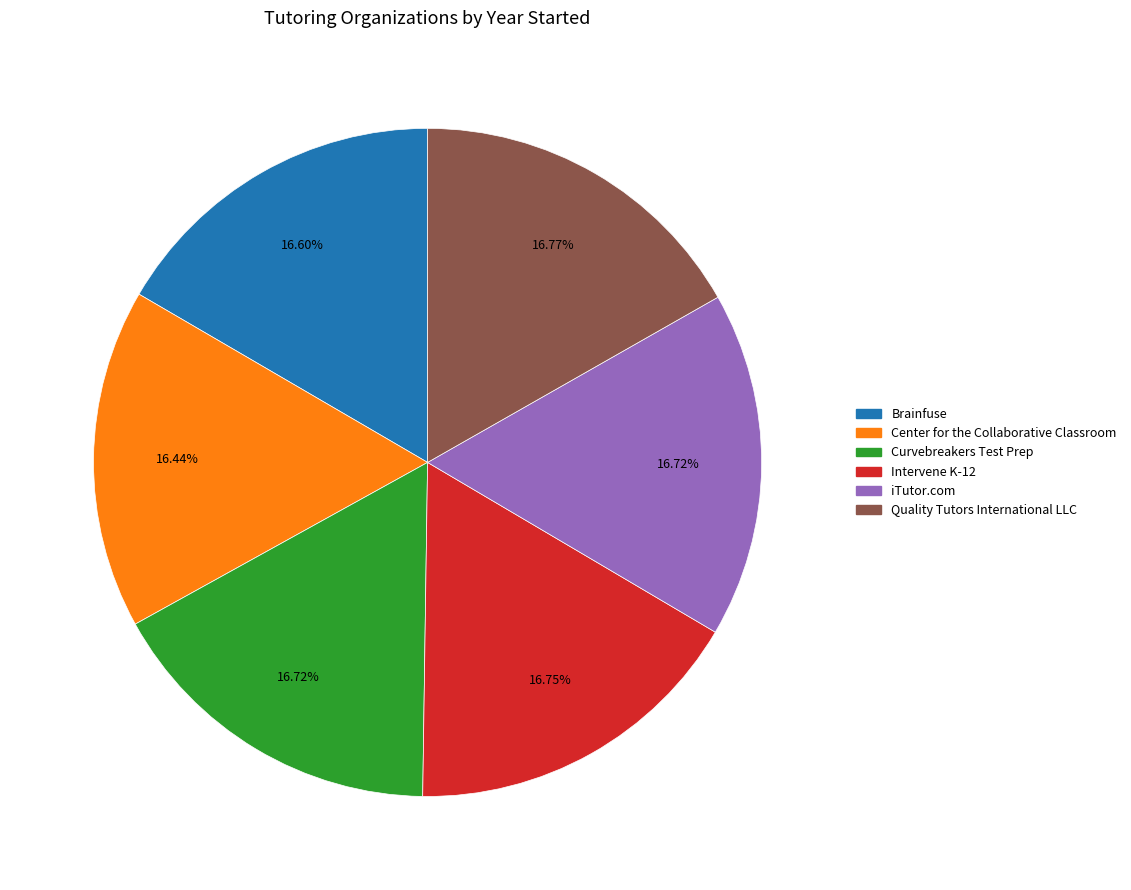

Do iTutor.com and Intervene K-12 together represent more than half of the pie?

No